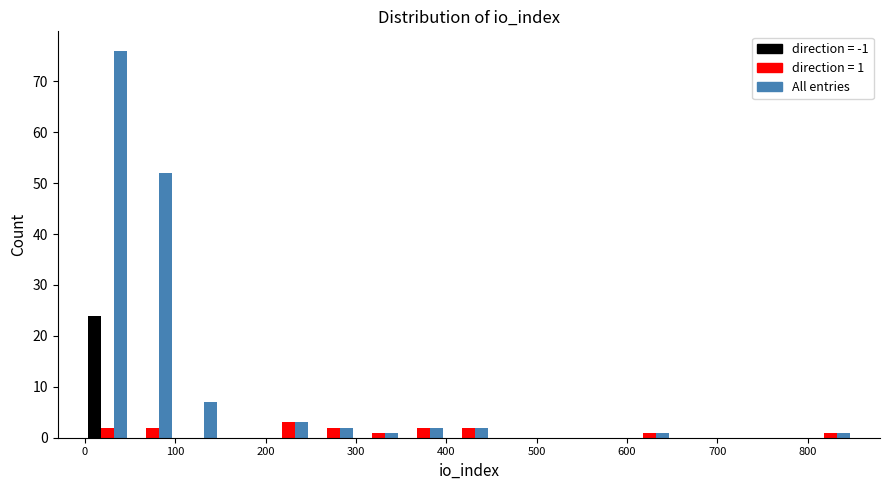

In the direction = 1 series, which range on the x-axis has the tallest bar?

200 to 250